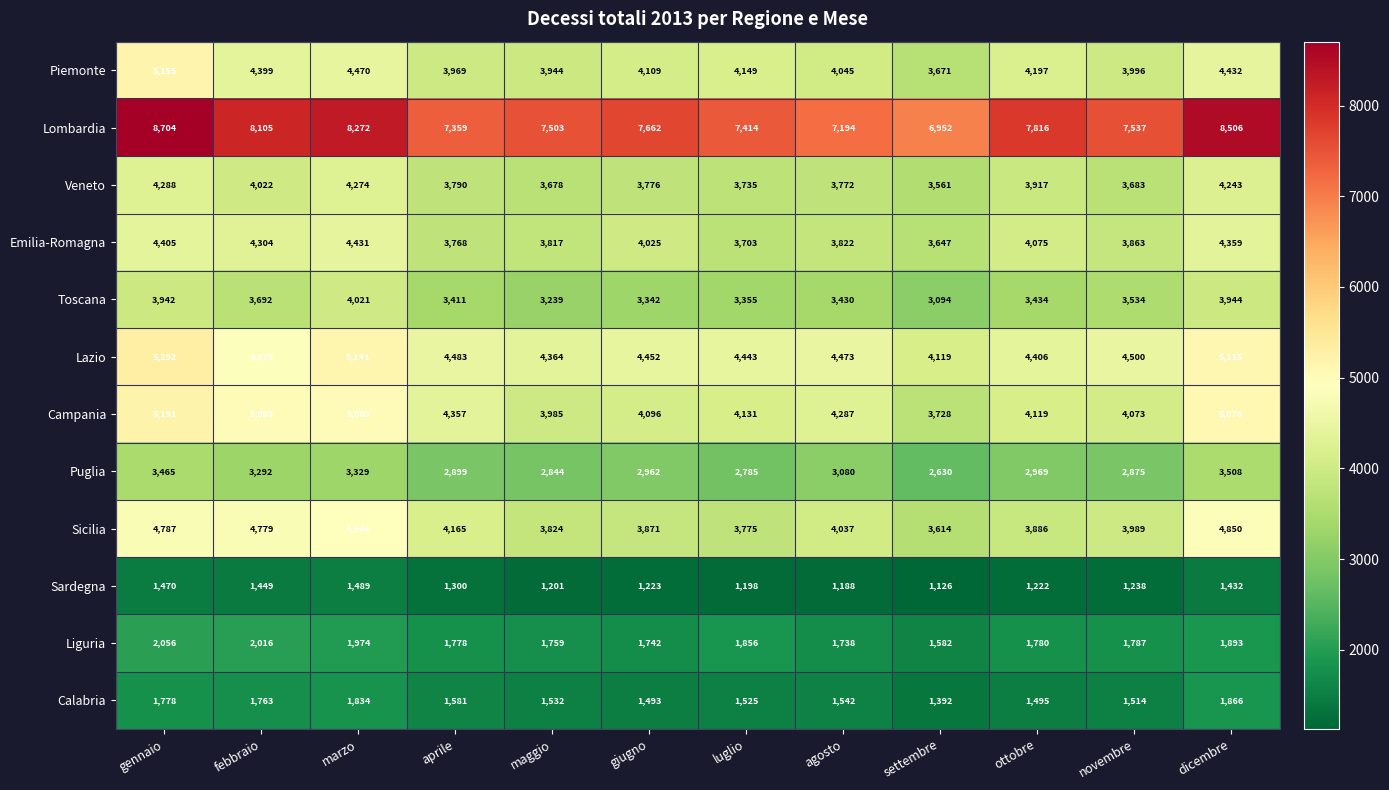

The Sardegna series shows 686 at maggio. True or false?

False